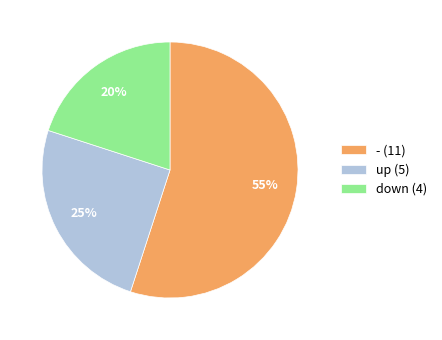

True or false: down accounts for 20% of the total.

True